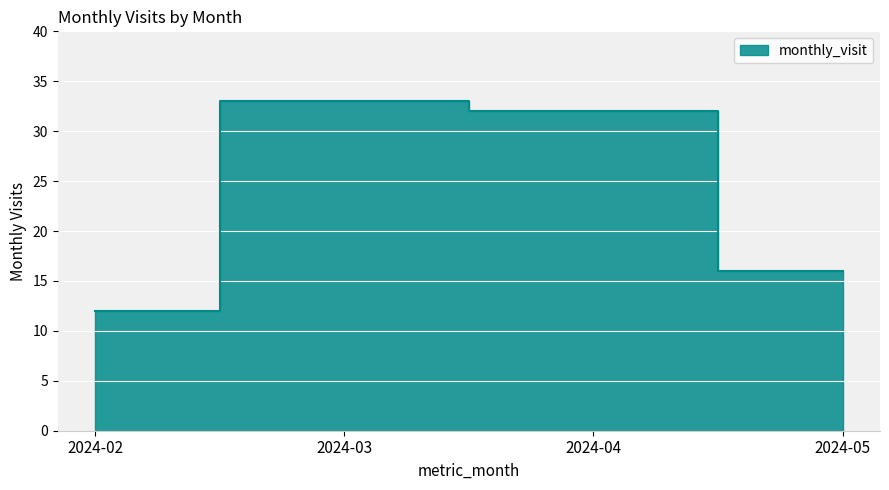

What is the sum of all values?

93